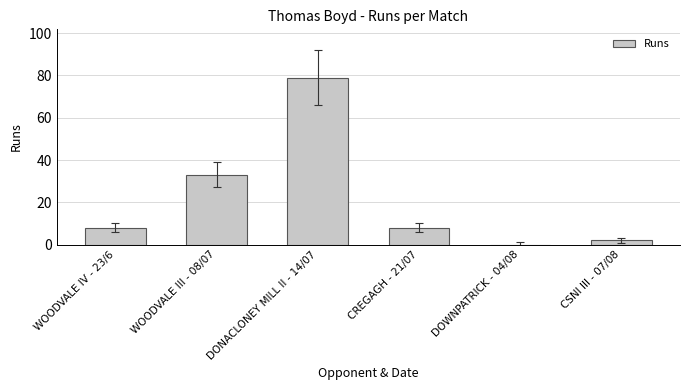

At which category does the chart reach its peak across all series?

DONACLONEY MILL II - 14/07